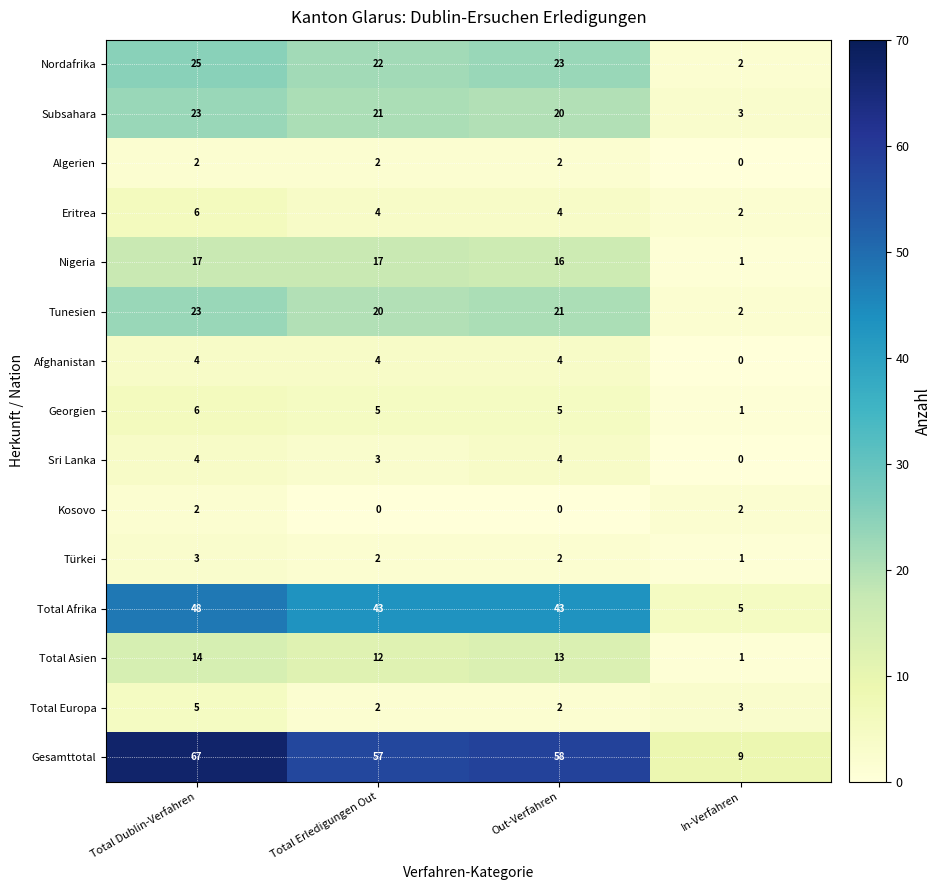

What is the difference between the second highest and minimum values in the Tunesien series?

19